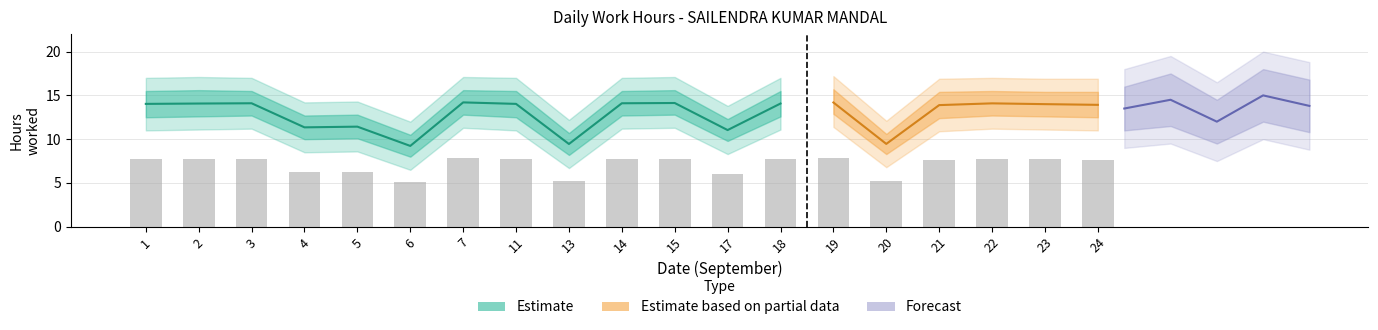

Which has a higher value, 21 or 24?

24